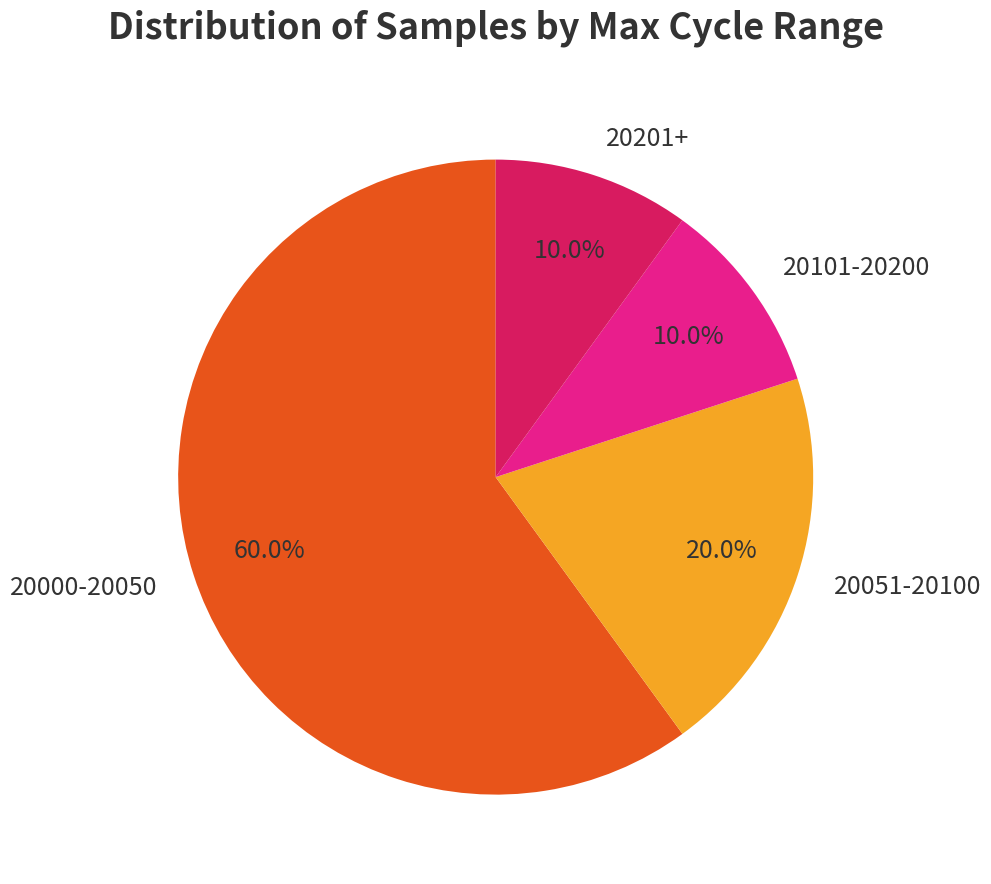

What is the ratio of the value at 20101-20200 to the value at 20051-20100?

0.5